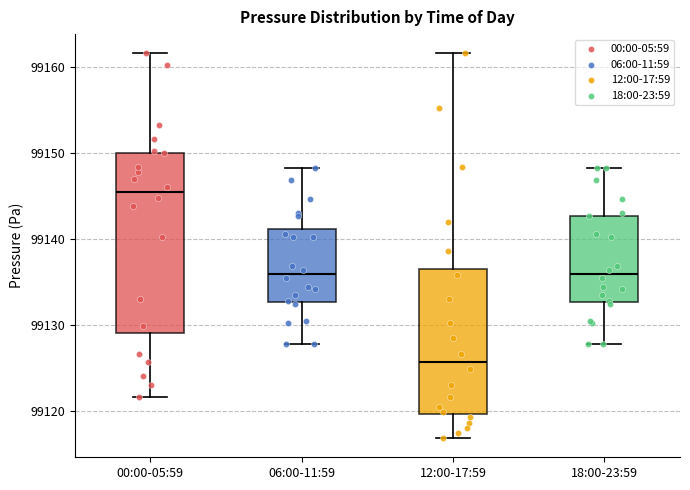

Which box is the tallest, from its lower edge to its upper edge?

00:00-05:59